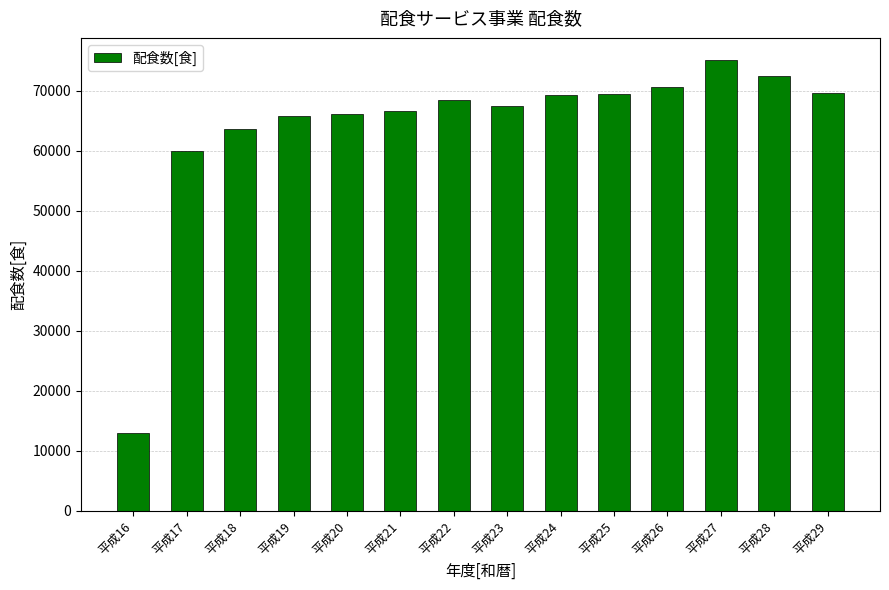

What is the maximum value shown in the chart?

75041